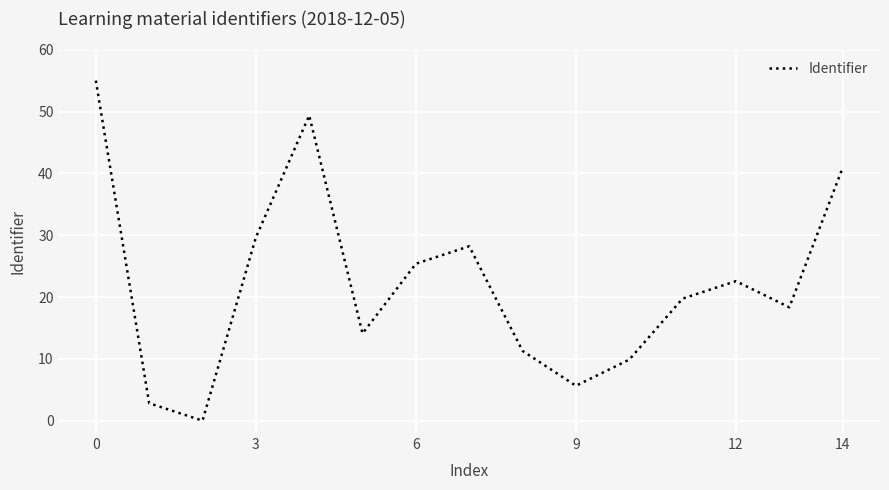

How many series are shown in this chart?

1